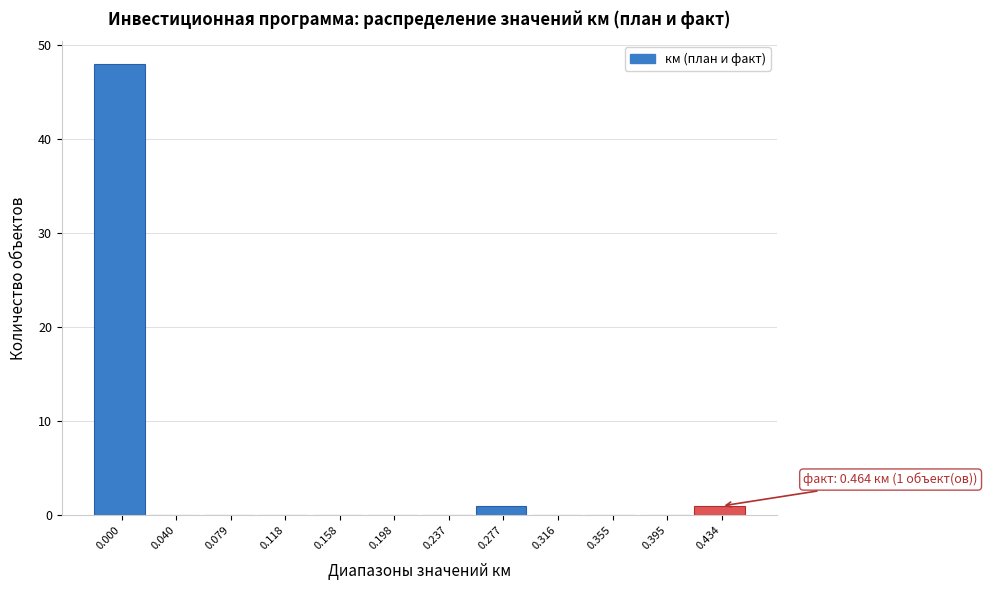

Reading left to right, extract all data points from this chart.

0.000=48	0.040=0	0.079=0	0.118=0	0.158=0	0.198=0	0.237=0	0.277=1	0.316=0	0.355=0	0.395=0	0.434=1